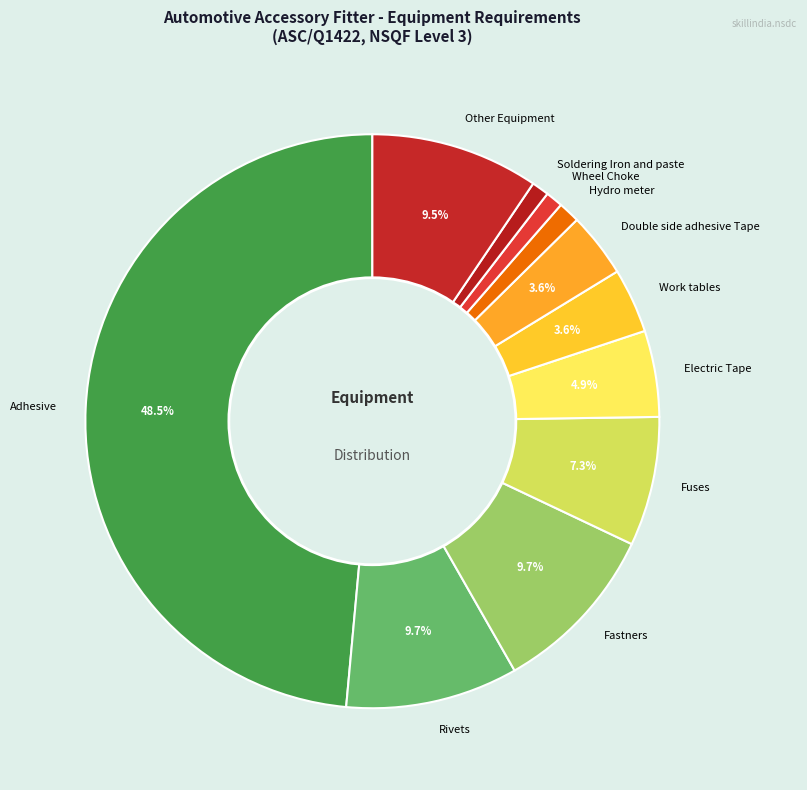

To the nearest percent, what is the difference between the largest and smallest slice percentages?

48%